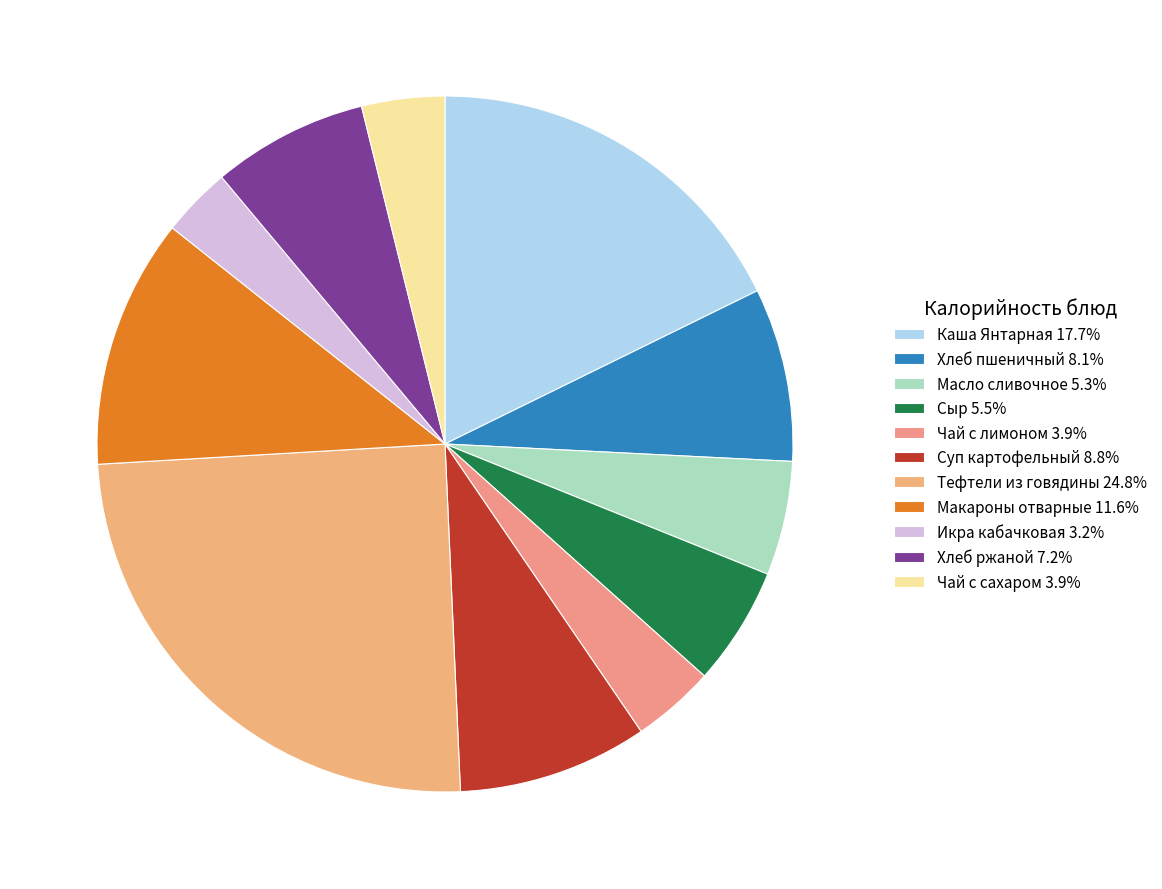

Is it true that Макароны отварные is 12% of the pie?

True